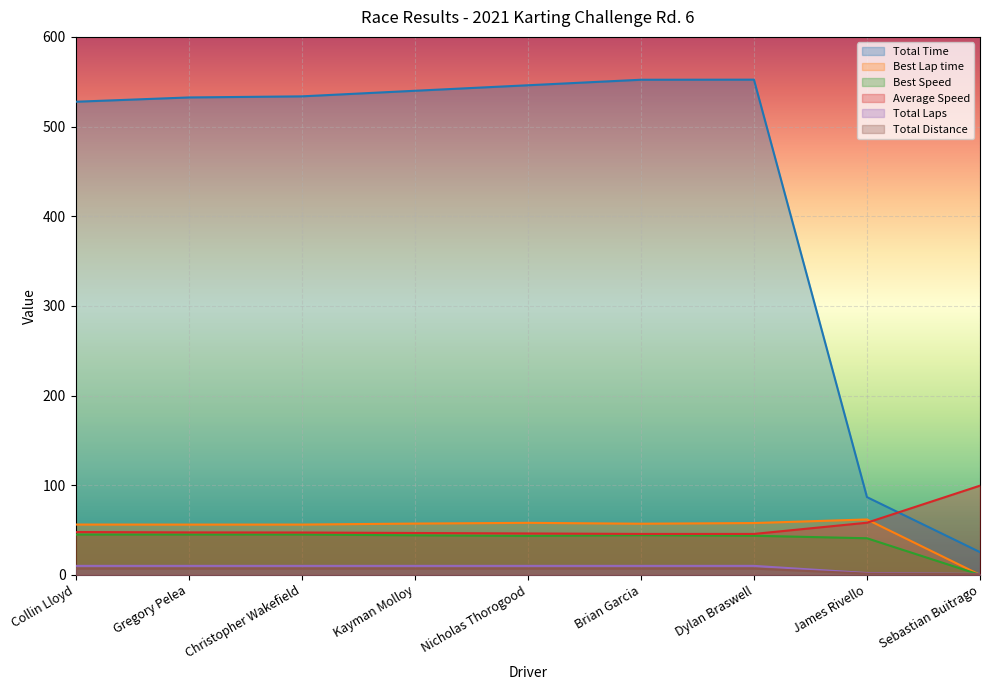

At which category does the chart reach its peak across all series?

Dylan Braswell